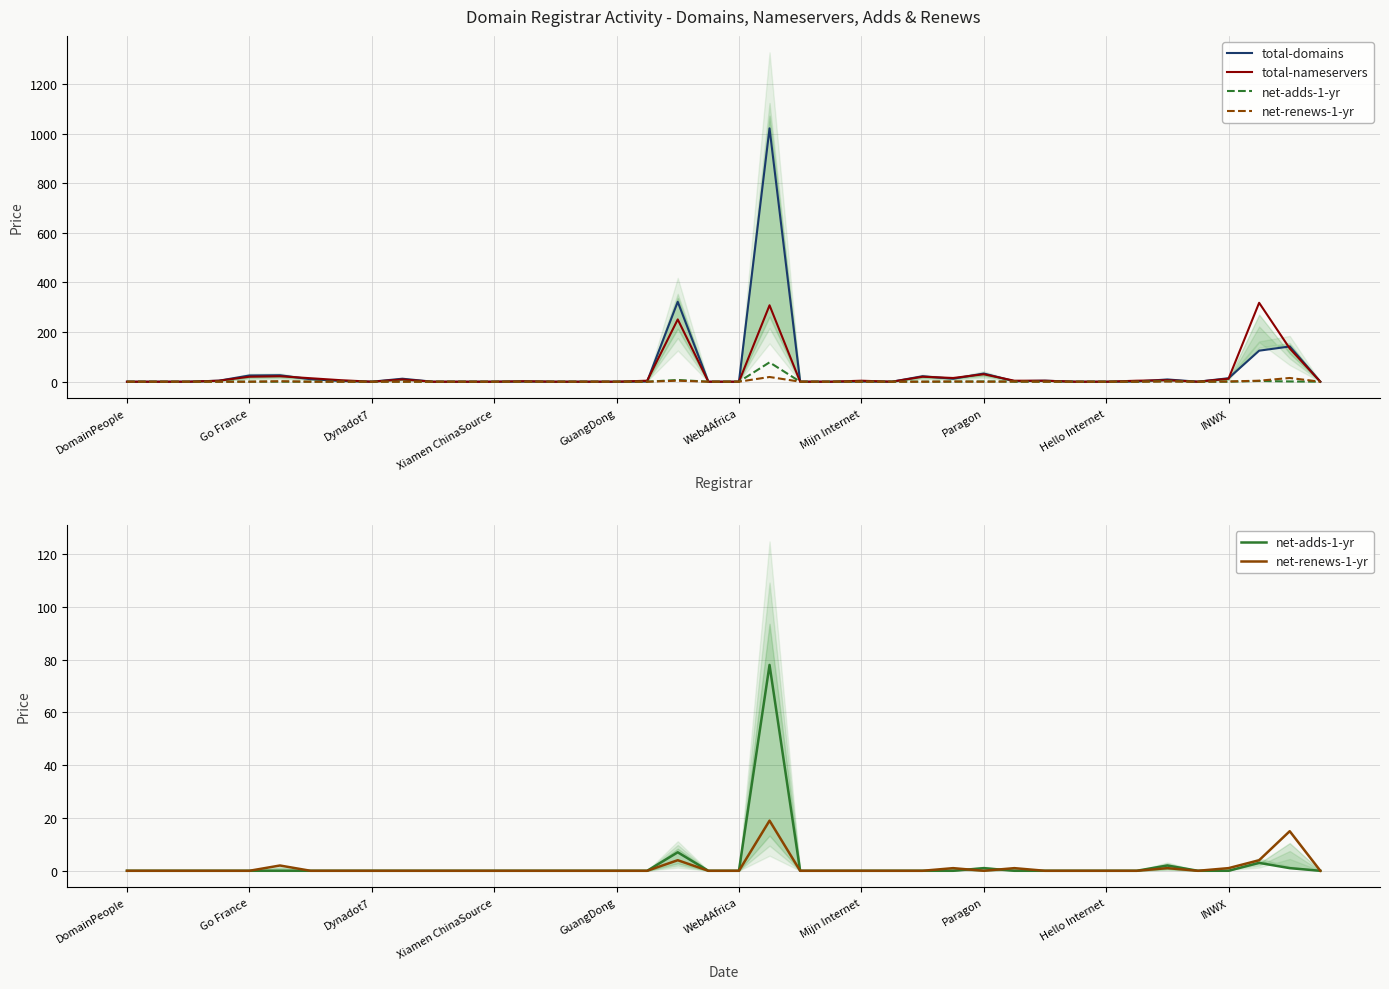

What is the label of the 18th point from the left?

17